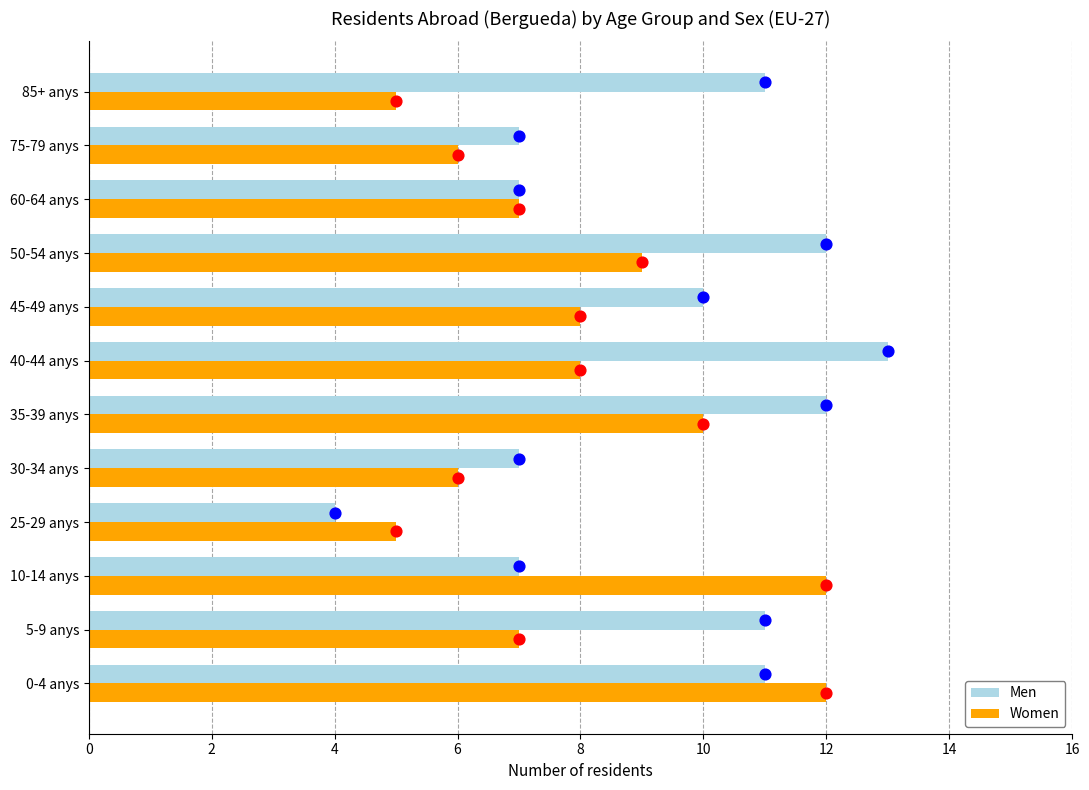

Which series contains the lowest Y value?

Men